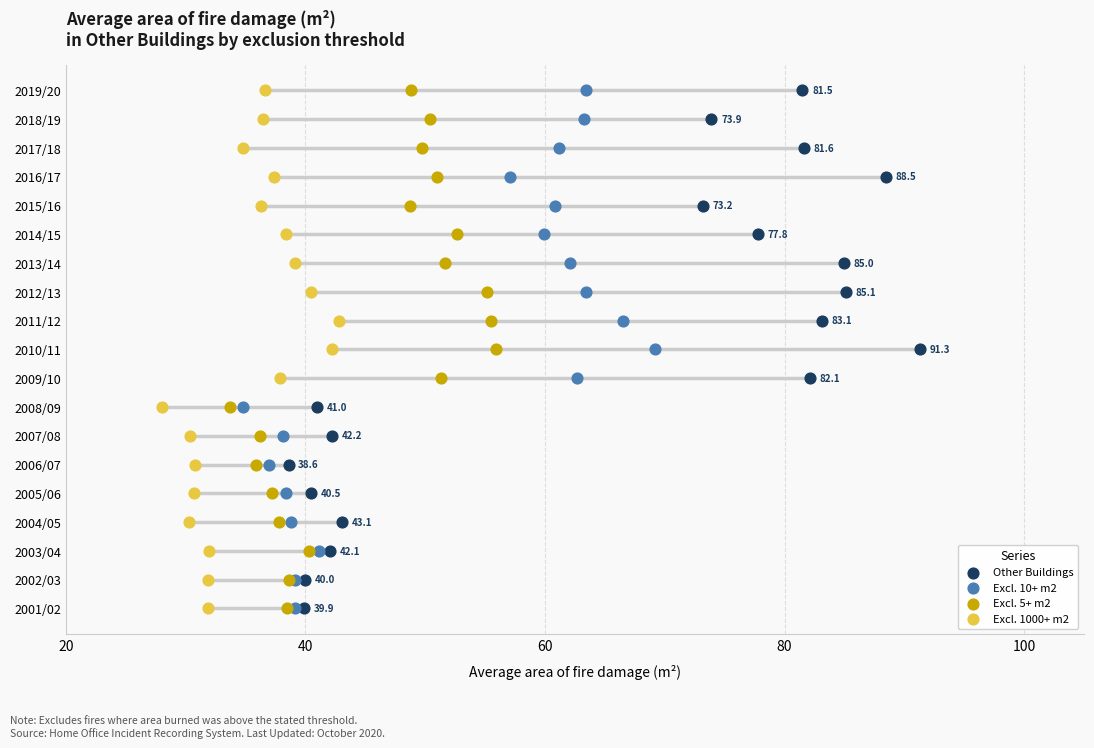

What are all the series names shown in the legend?

Other Buildings, Excl. 10+ m2, Excl. 5+ m2, Excl. 1000+ m2